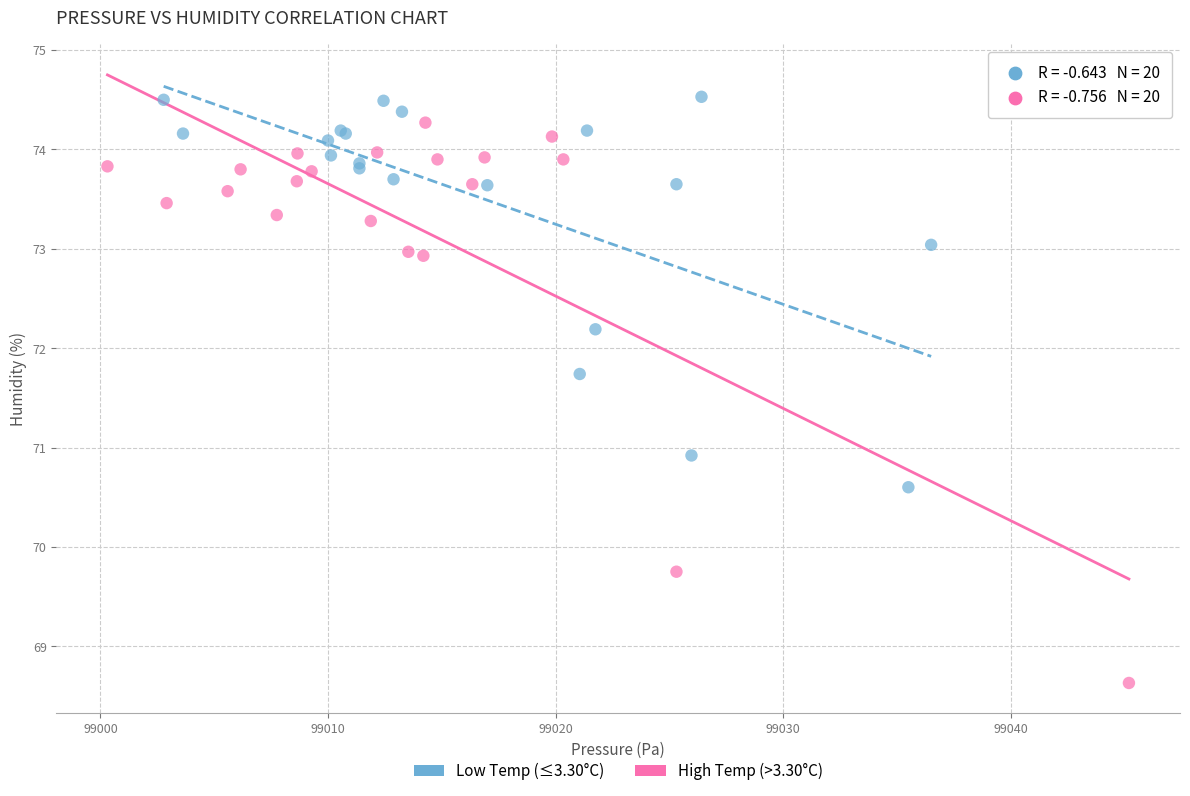

Which series reaches the minimum Y coordinate?

High Temp (>3.30°C)